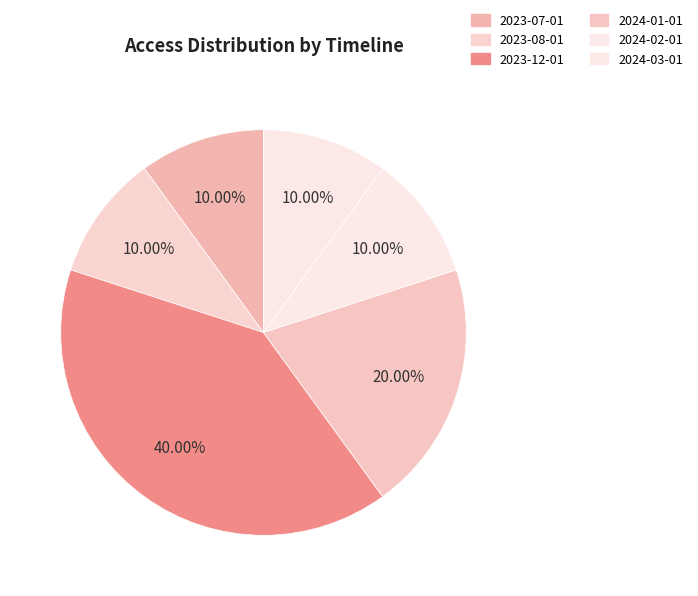

Count the number of slices in the pie.

6